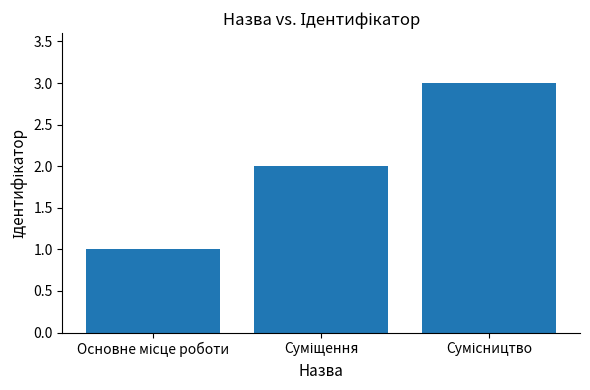

What is the sum of all values?

6